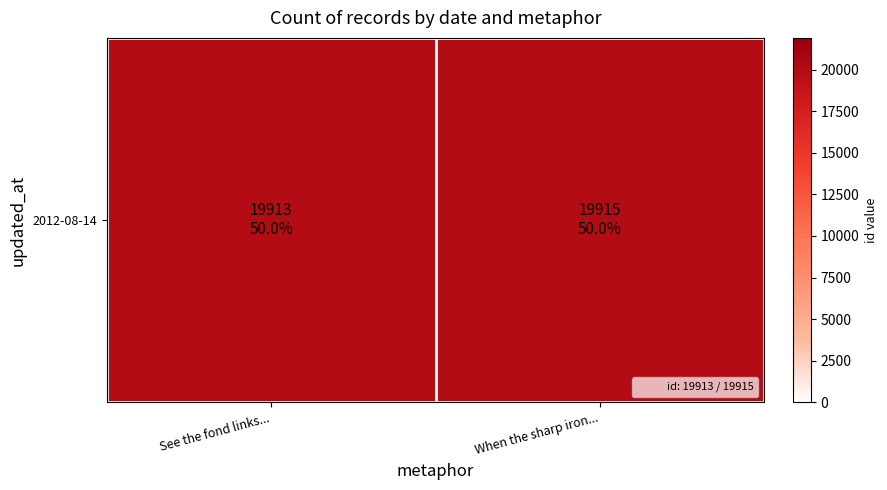

What is the average value?

19914